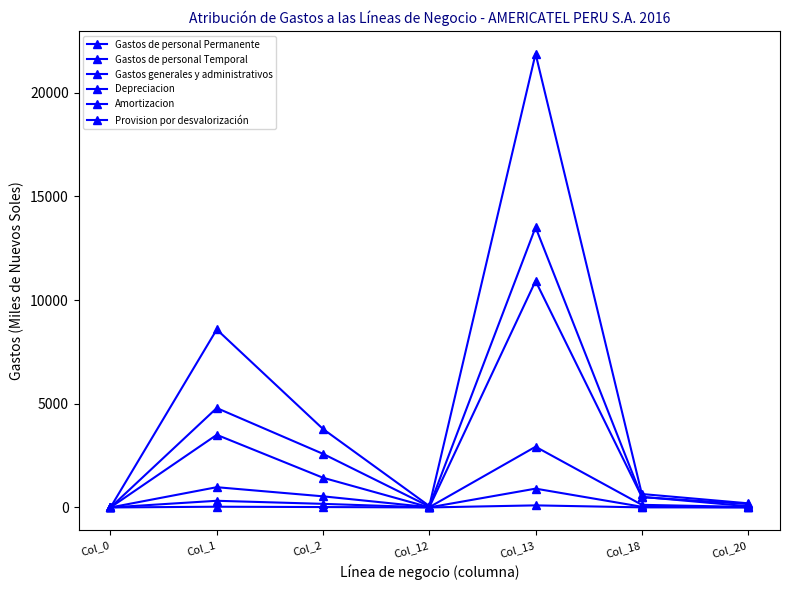

What is the value of the Gastos generales y administrativos point at the 3rd from the left?

3782.9